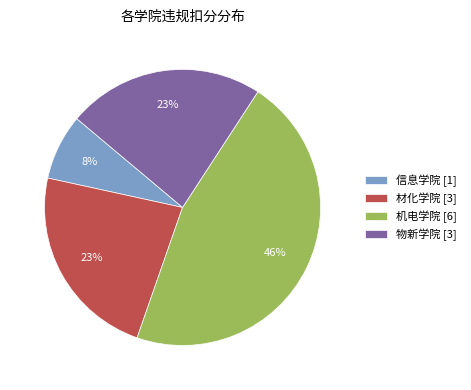

True or false: 信息学院 accounts for 8% of the total.

True